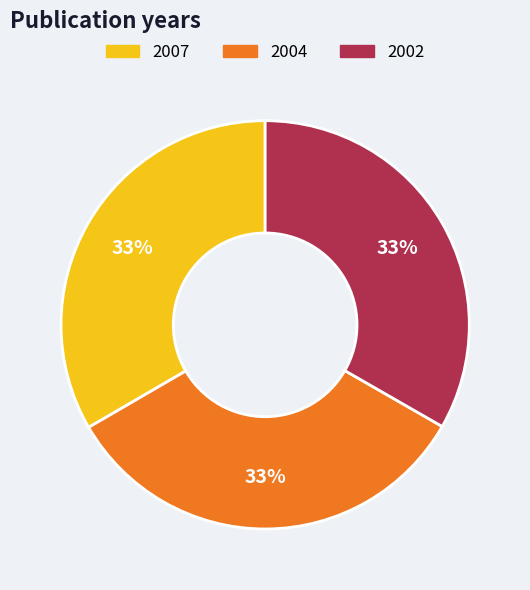

To the nearest percent, what is the average slice percentage?

33%